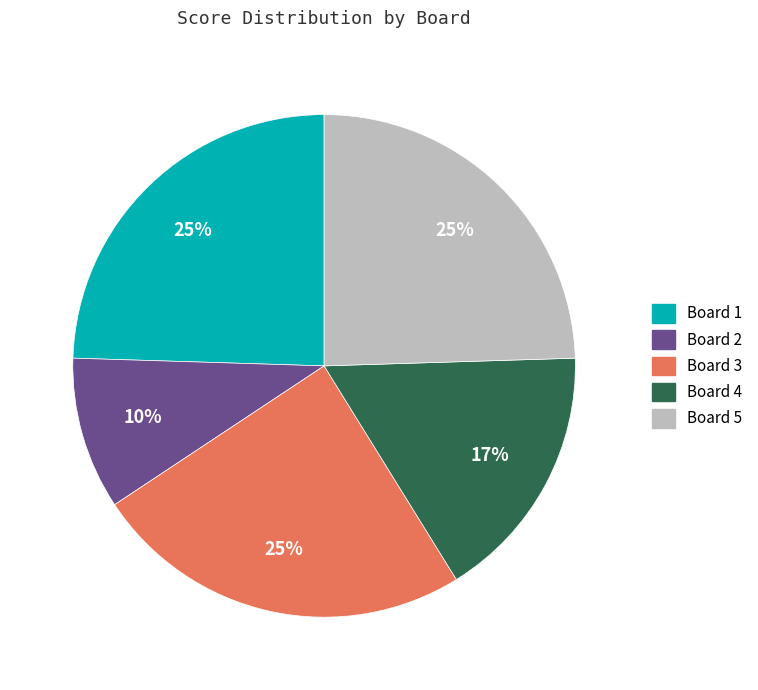

How many slices are in this pie chart?

5